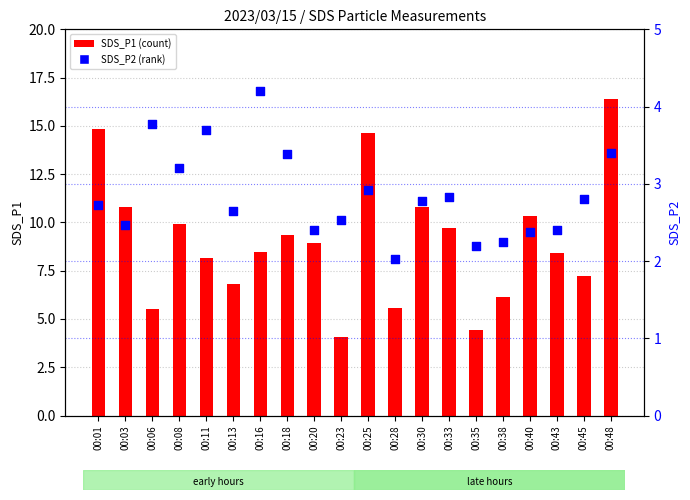

Which series reaches the minimum Y coordinate?

SDS_P2